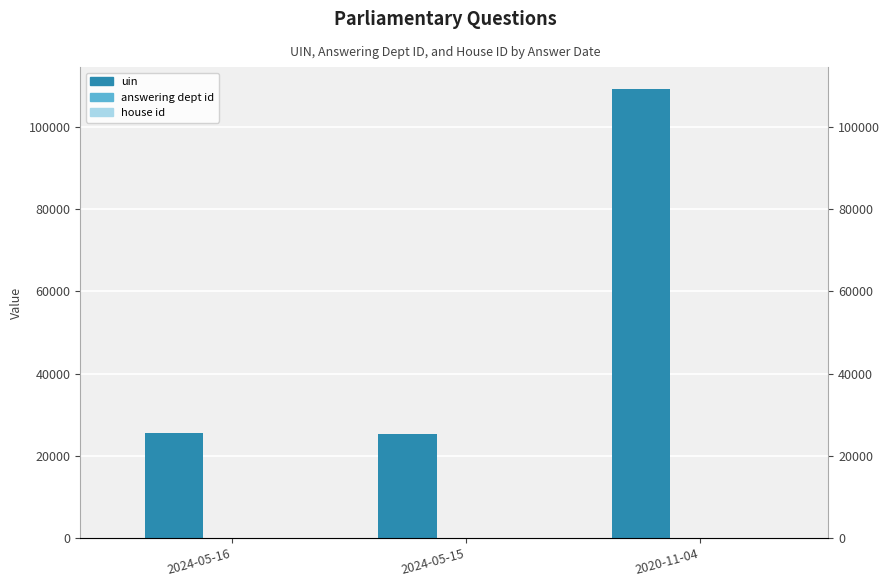

How many bars are there in each group?

3